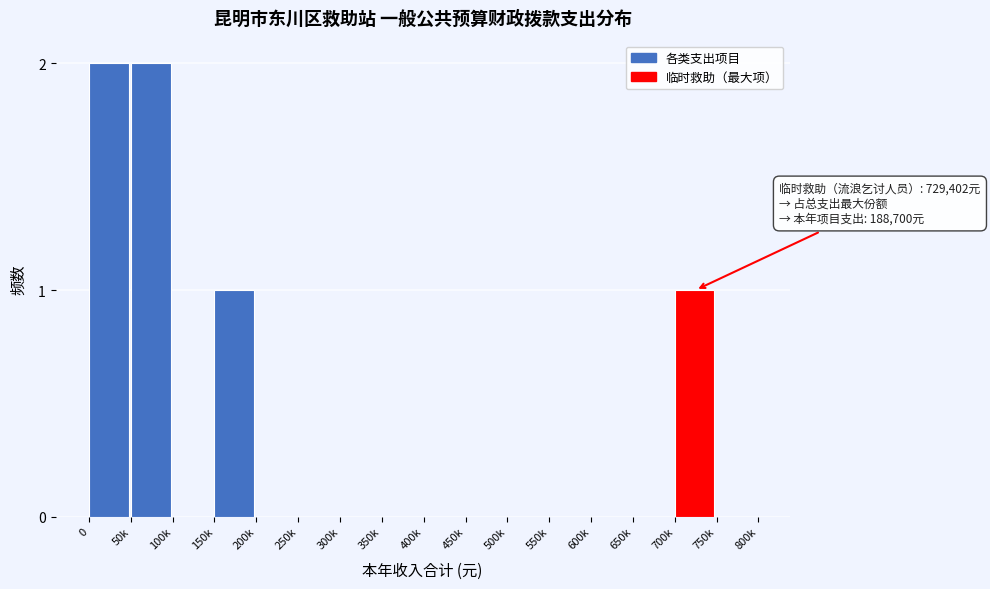

Reading left to right, what are all the values shown in this chart?

0=2	50k=2	100k=0	150k=1	200k=0	250k=0	300k=0	350k=0	400k=0	450k=0	500k=0	550k=0	600k=0	650k=0	700k=1	750k=0